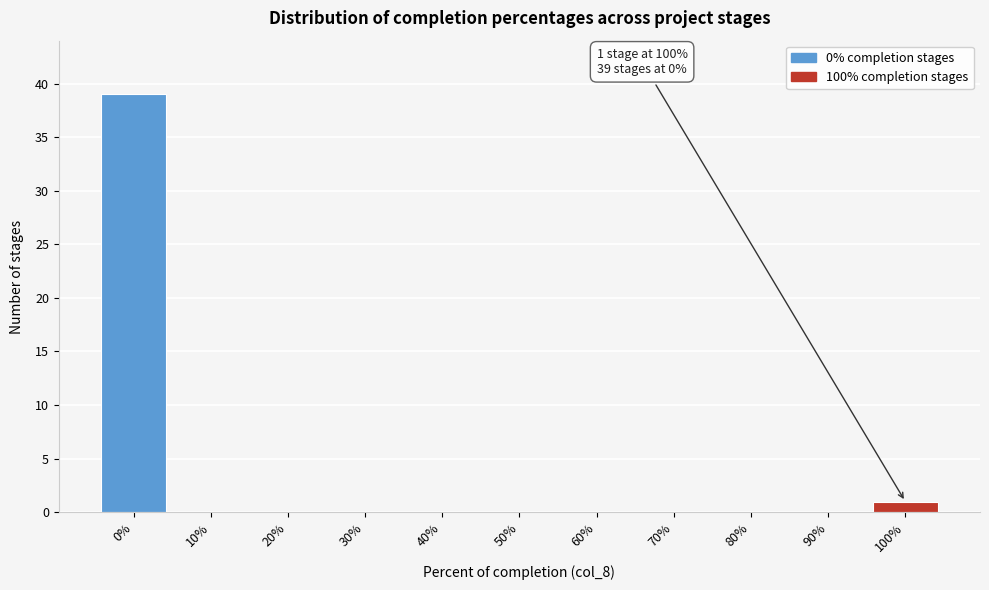

Reading left to right, extract all data points from this chart.

0%=39	10%=0	20%=0	30%=0	40%=0	50%=0	60%=0	70%=0	80%=0	90%=0	100%=1